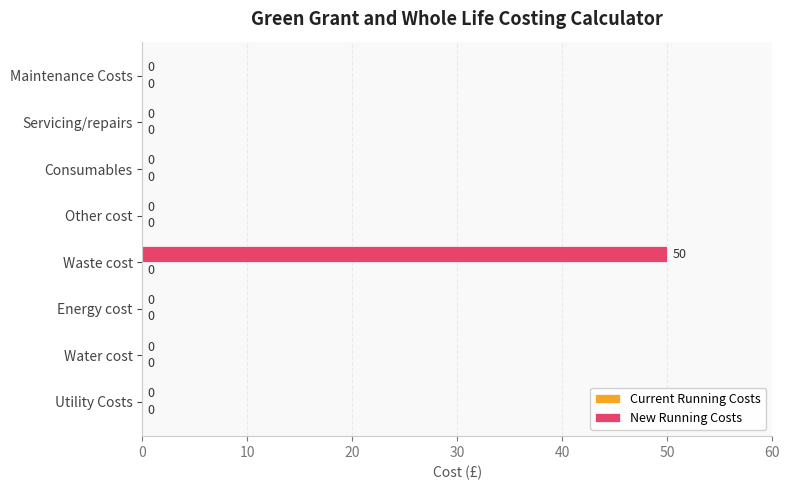

The value at Energy cost is -34. True or false?

False